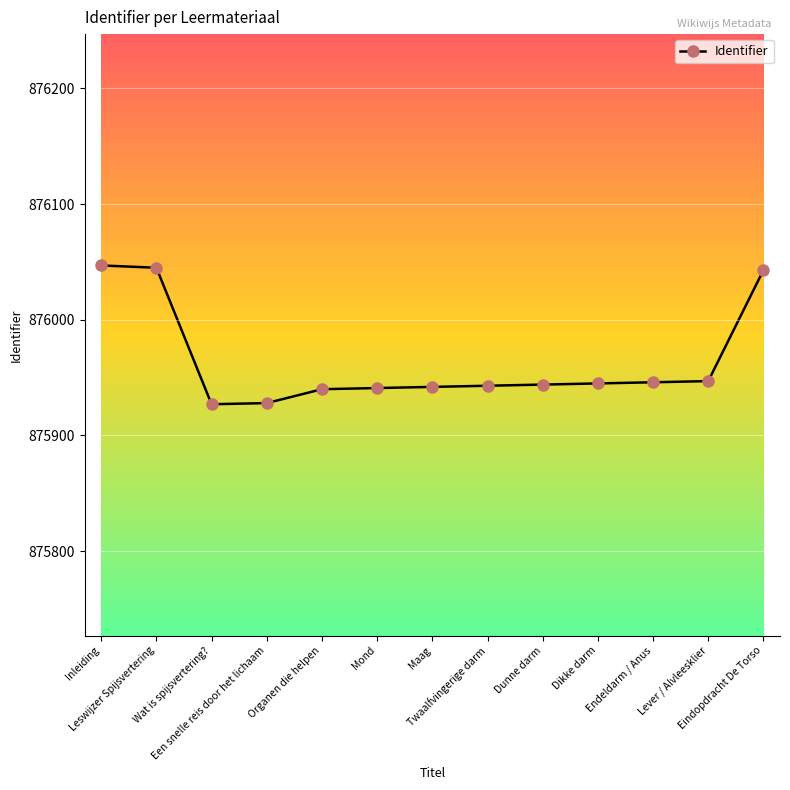

What value does the data have at Leswijzer Spijsvertering?

876045